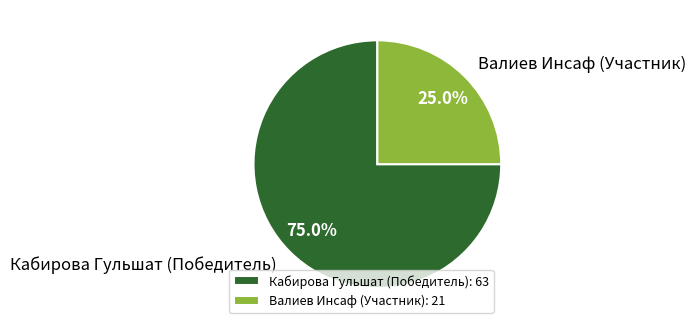

How much of the chart is everything except Валиев Инсаф (Участник)?

75.0%